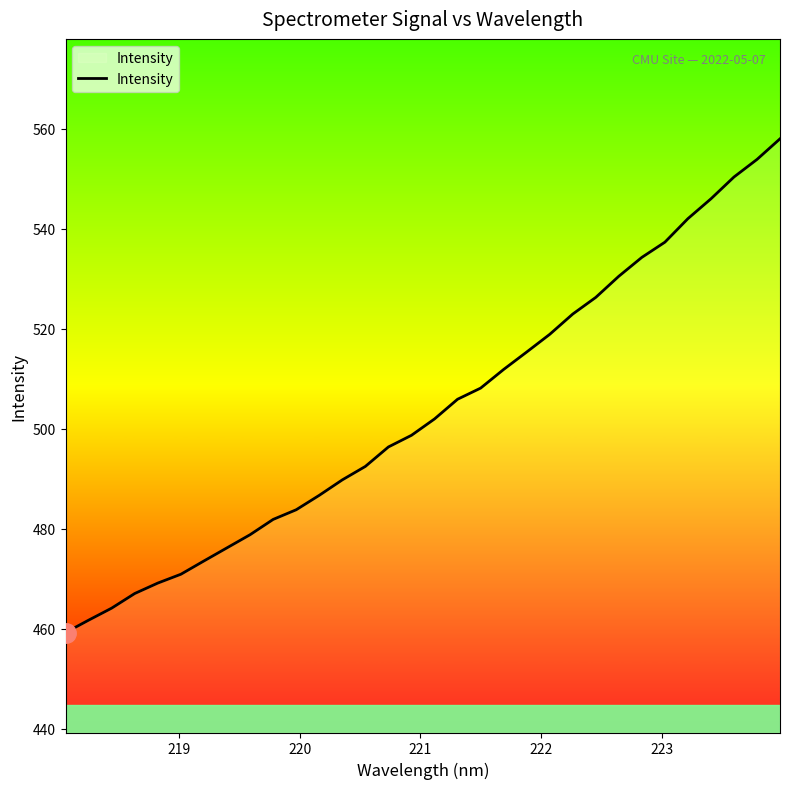

What is the minimum value shown in the chart?

459.2